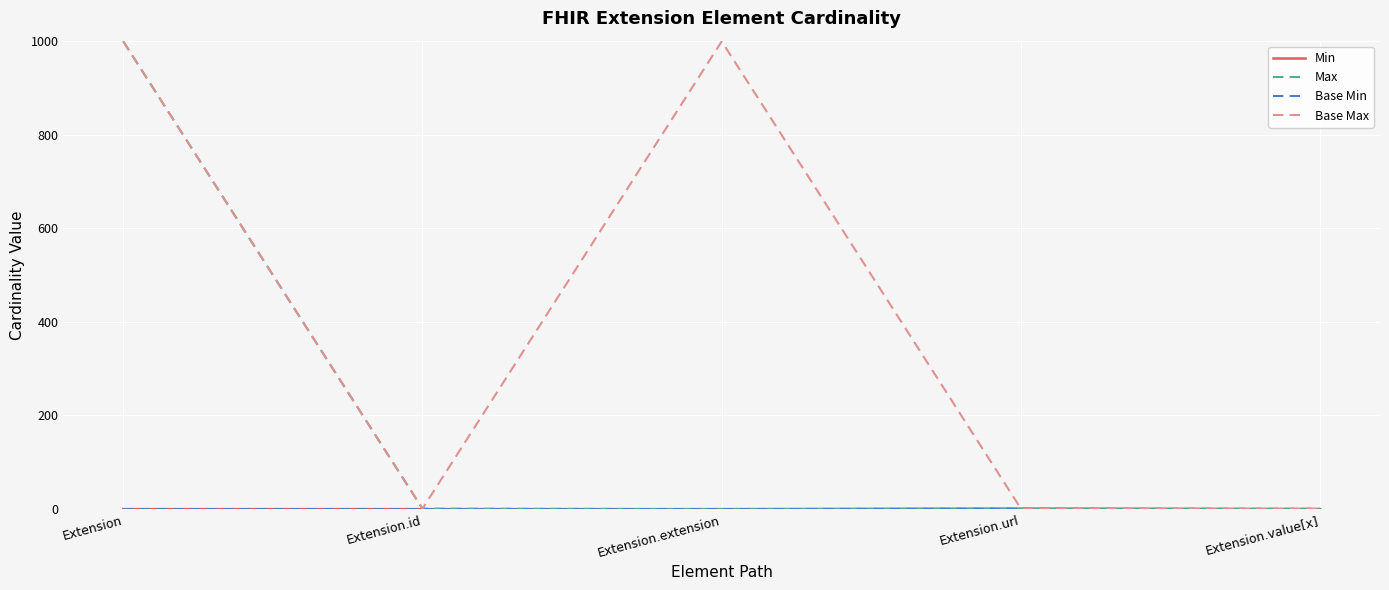

List the labels in order of Base Max value, smallest first.

Extension.id, Extension.url, Extension.value[x], Extension, Extension.extension